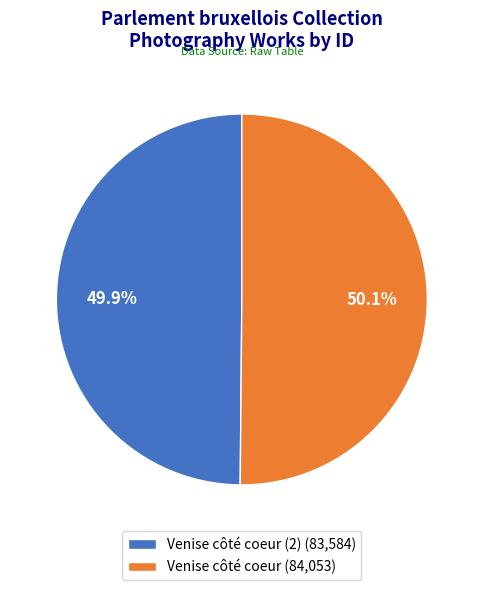

Do Venise côté coeur (84,053) and Venise côté coeur (2) (83,584) together represent more than half of the pie?

Yes